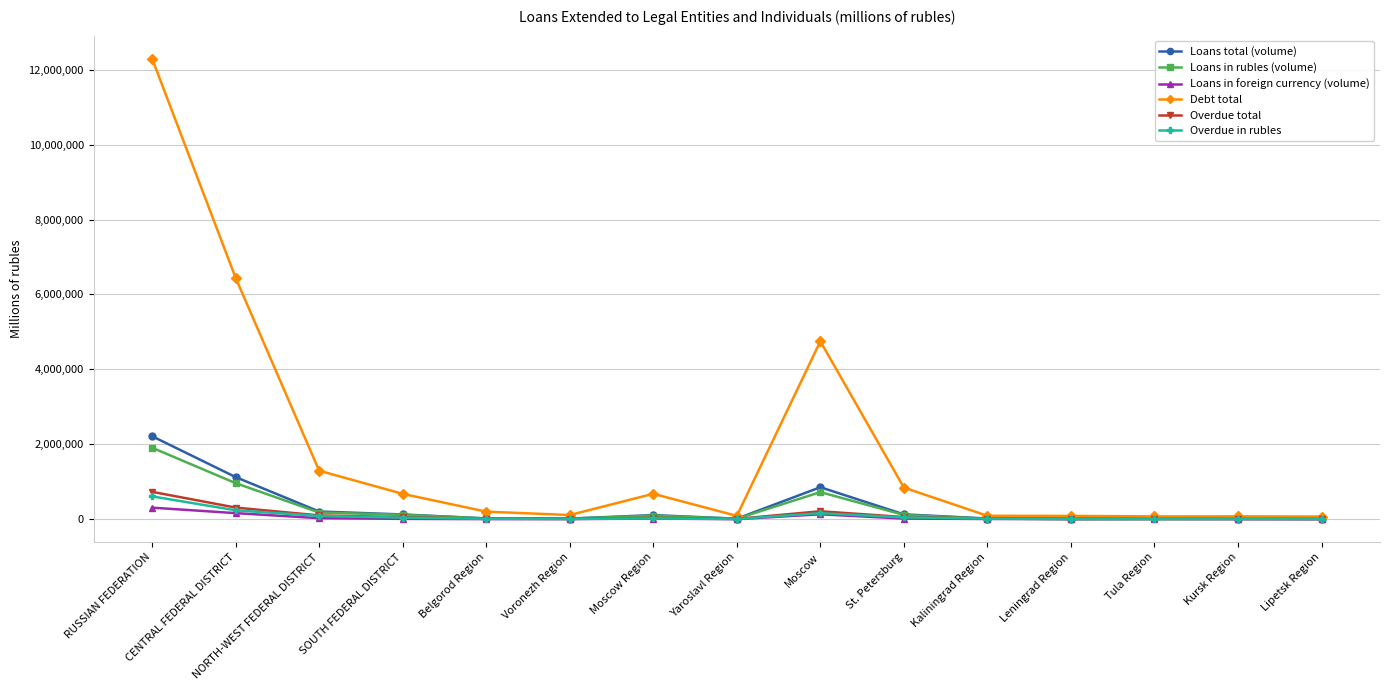

What is the minimum value for Debt total?

70533